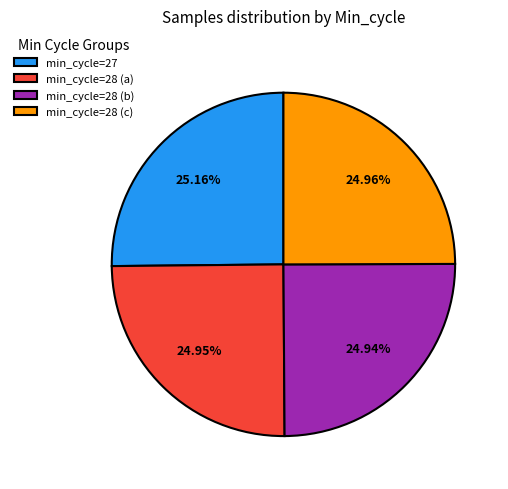

Combined, do min_cycle=27 and min_cycle=28 (c) account for over 50%?

Yes